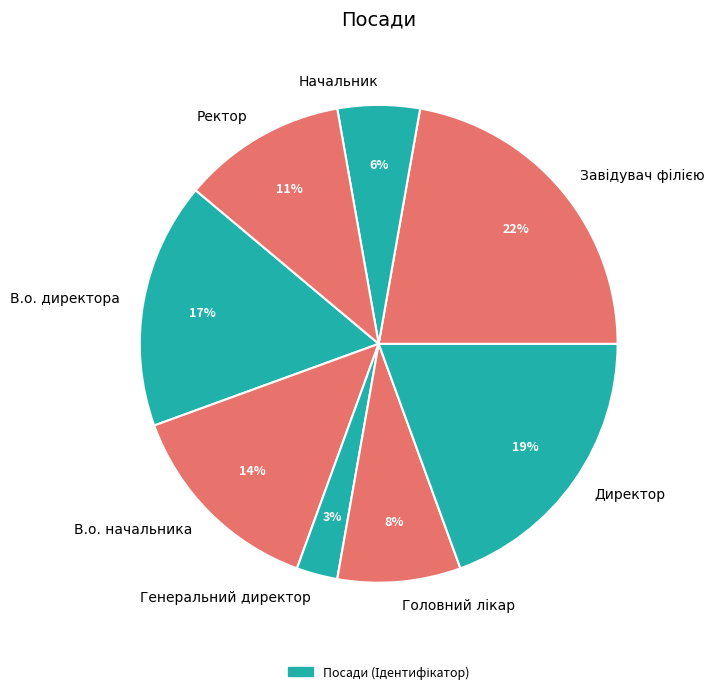

How many slices are in this pie chart?

8